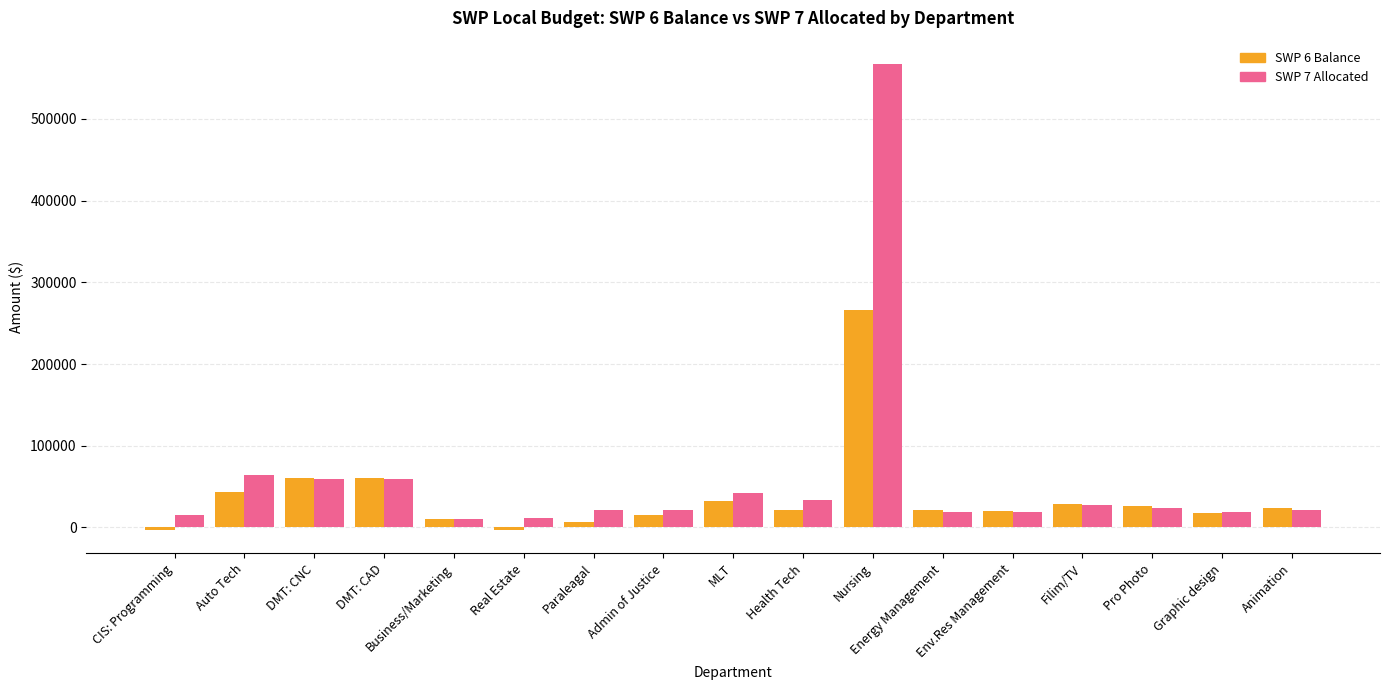

How many categories are shown in the chart?

17